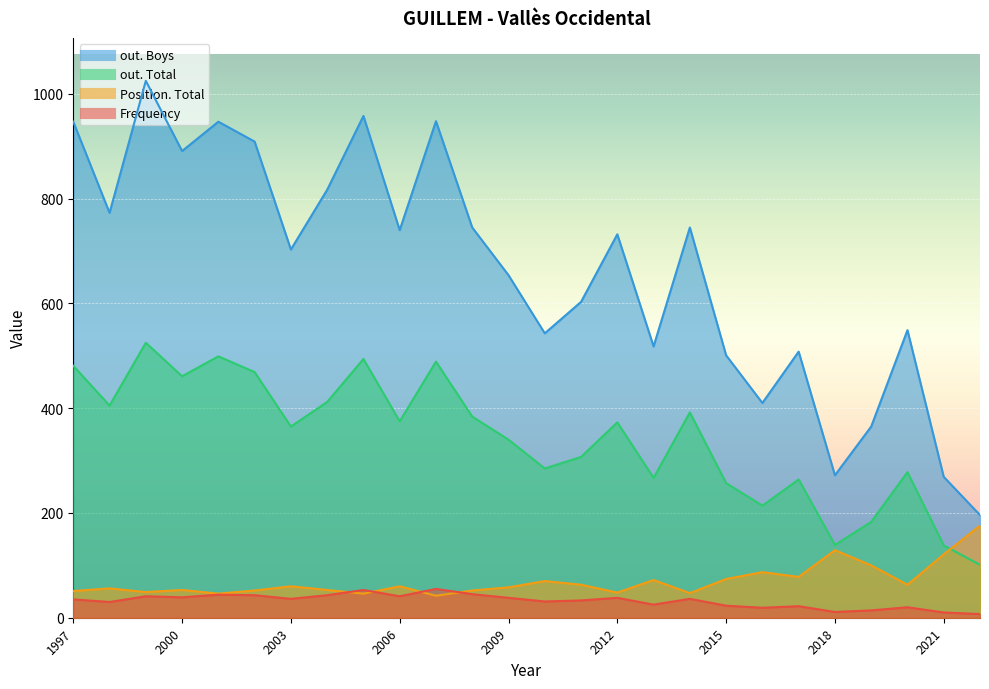

Where is out. Total nearest to the value 313?

2011